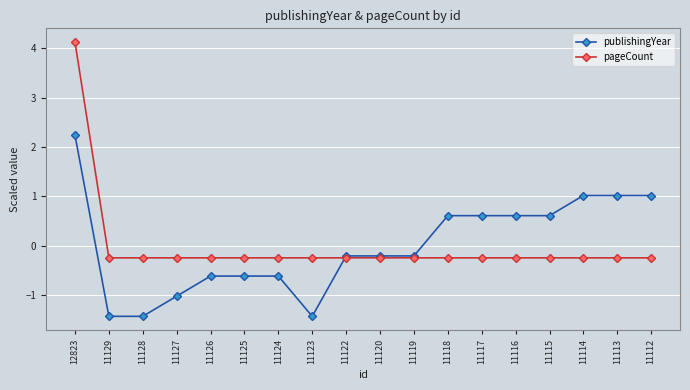

At how many categories does at least one series exceed 0?

8